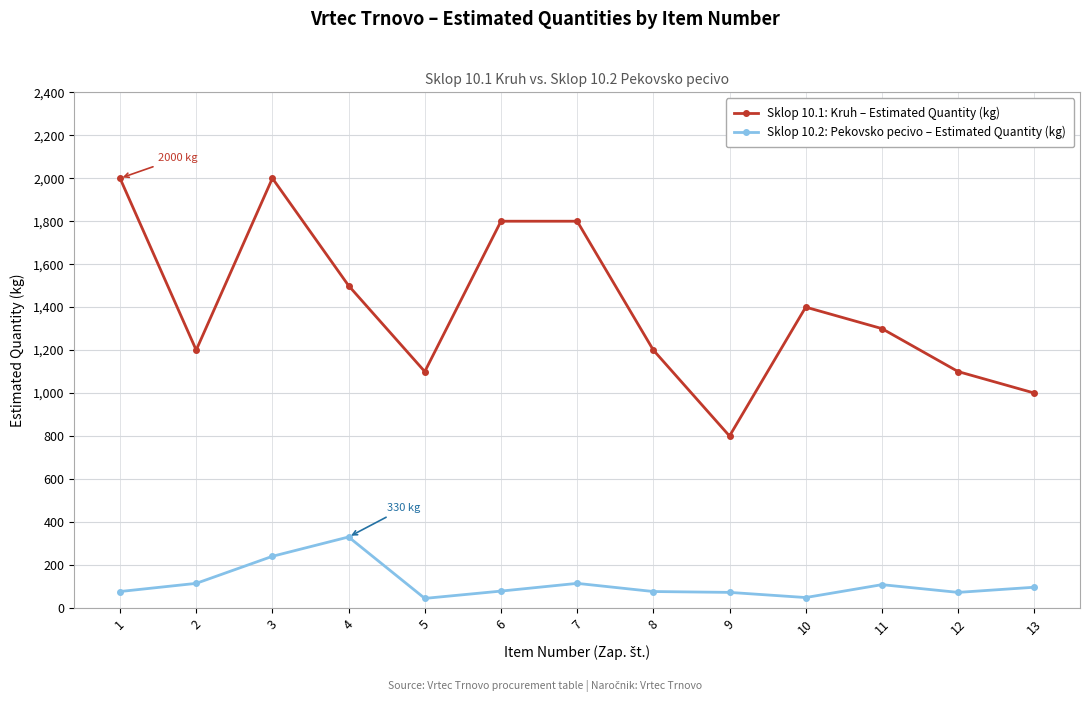

What is the greatest value displayed?

2000